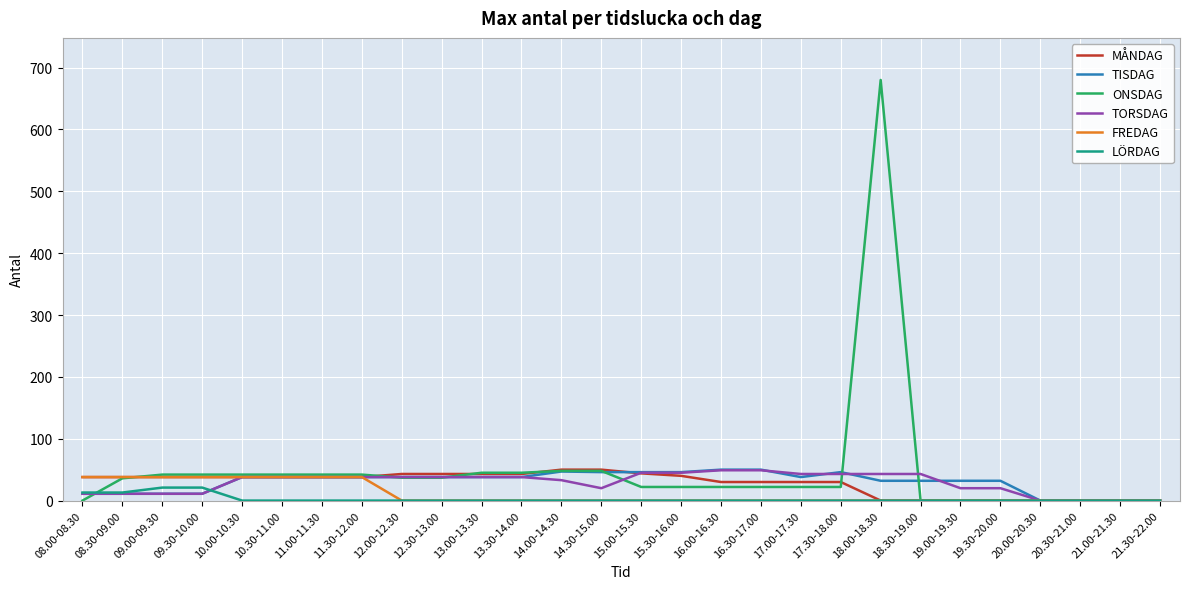

Which label corresponds to the largest value in the chart?

18.00-18.30